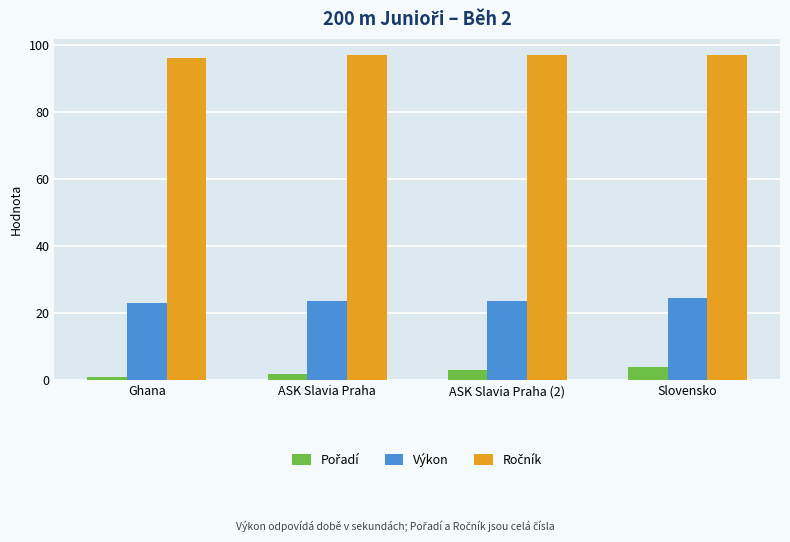

At how many categories does at least one series exceed 63?

4